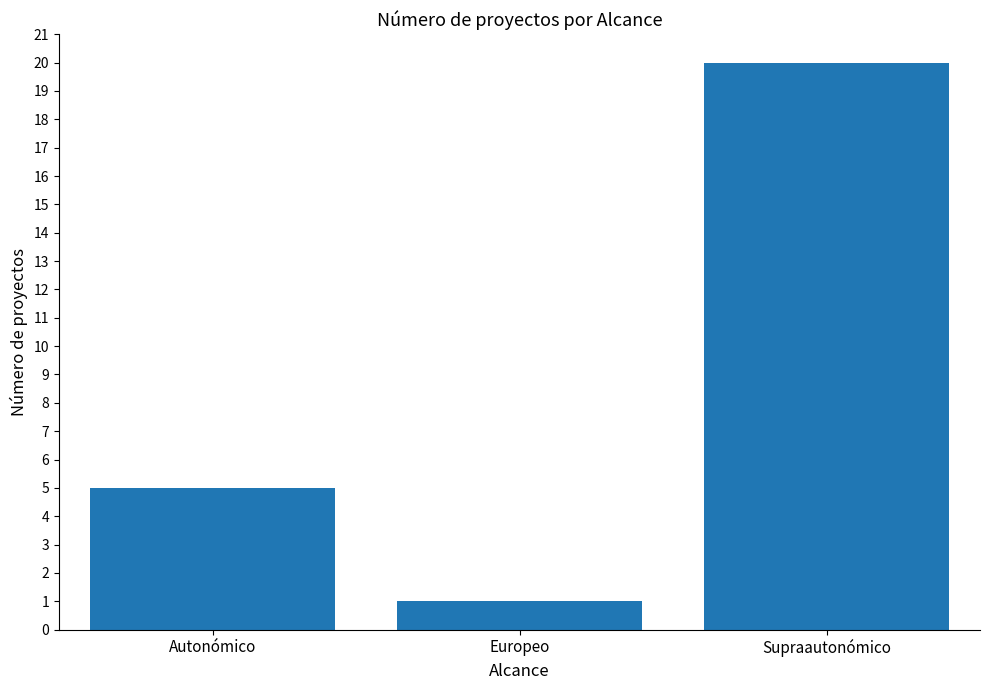

Reading left to right, transcribe all the data shown in this chart.

Autonómico=5	Europeo=1	Supraautonómico=20